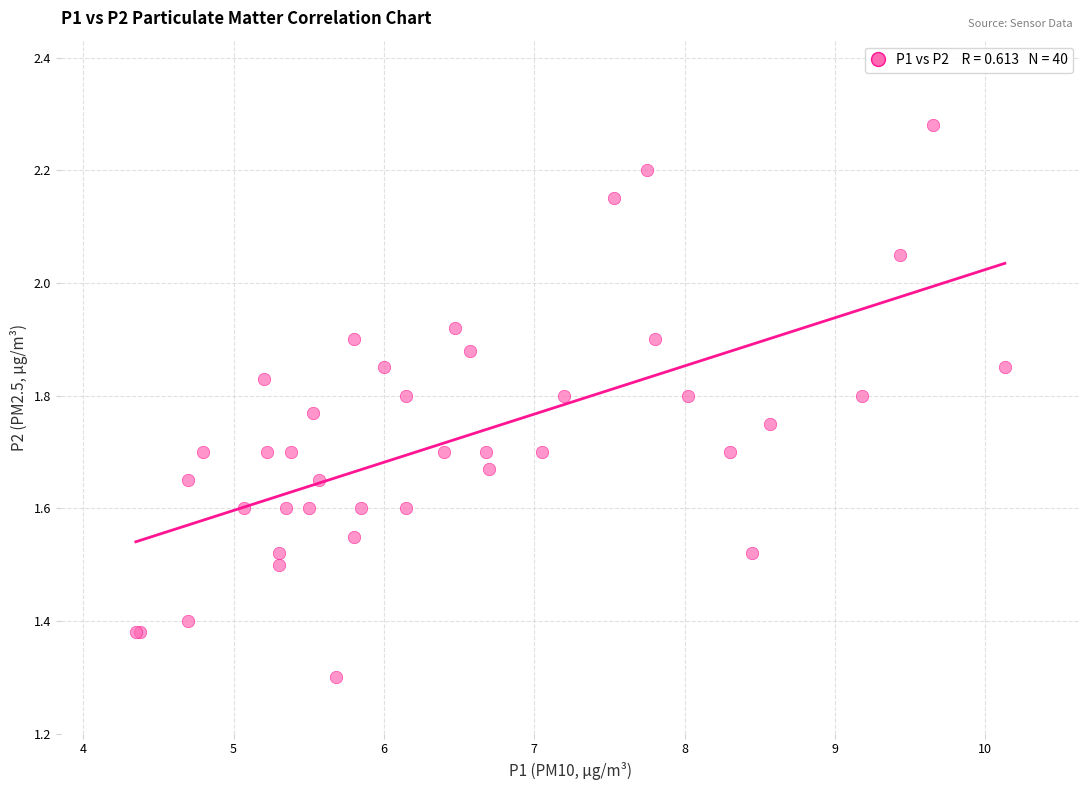

What Y value in the scatter plot is closest to 1?

1.3